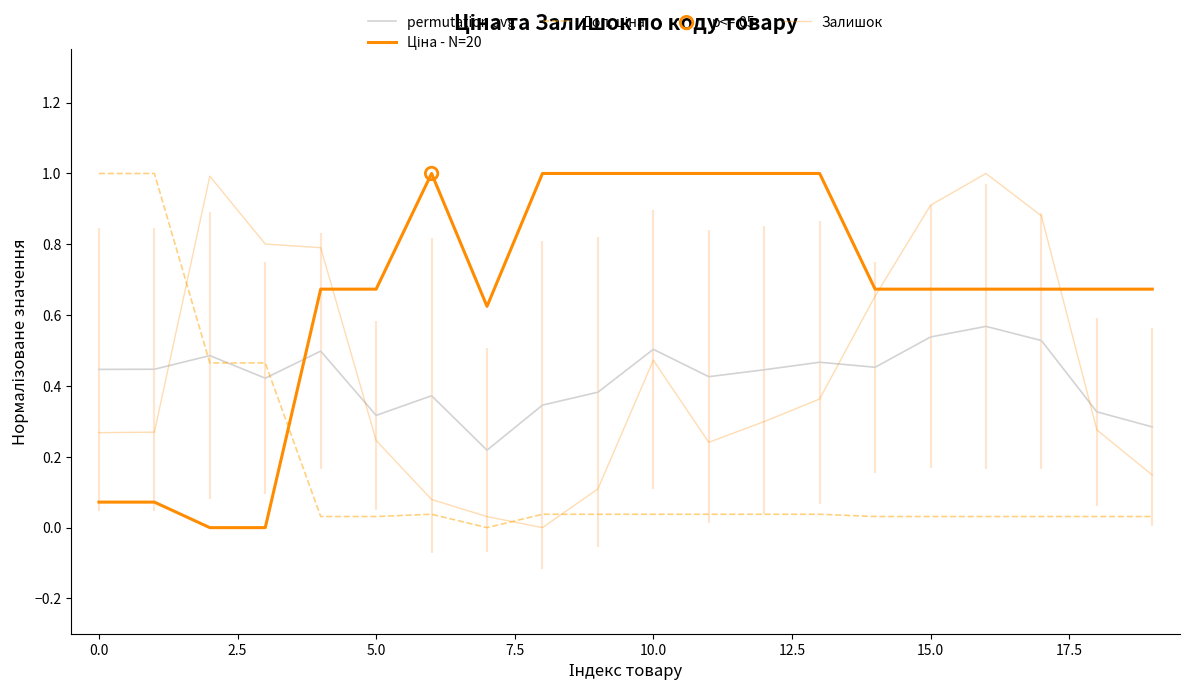

How many lines are shown in the chart?

4